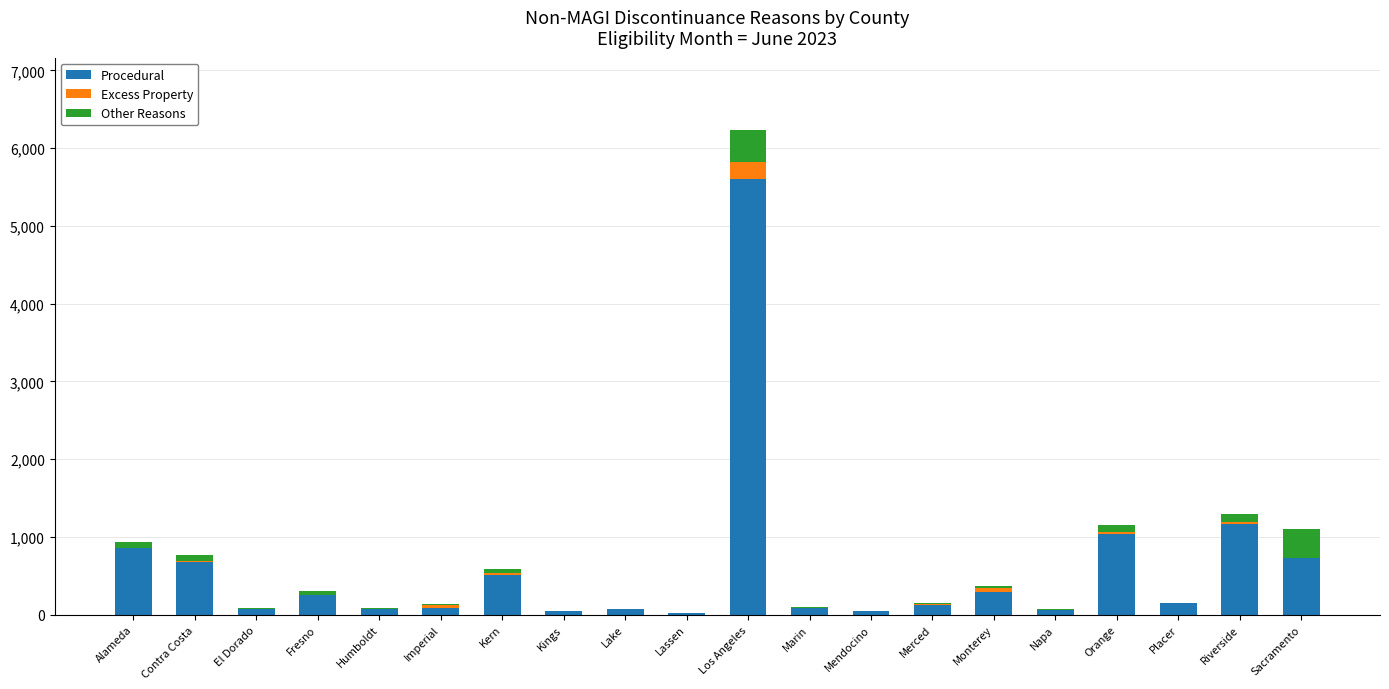

Where is Procedural nearest to the value 2809?

Riverside